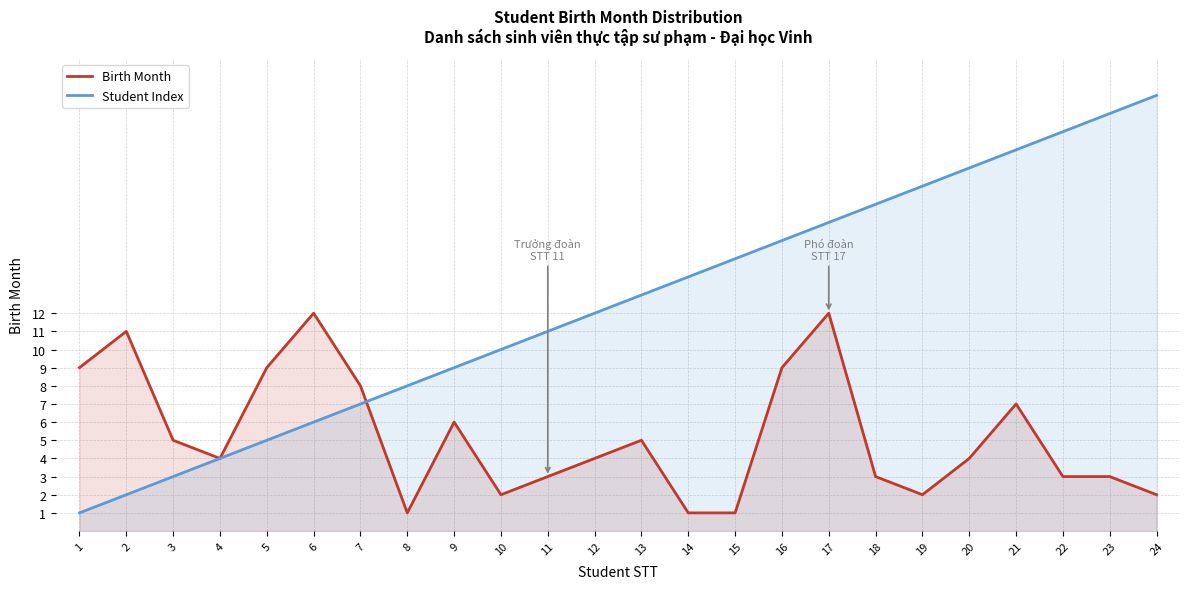

Between 6 and 12, which series saw the biggest shift?

Birth Month